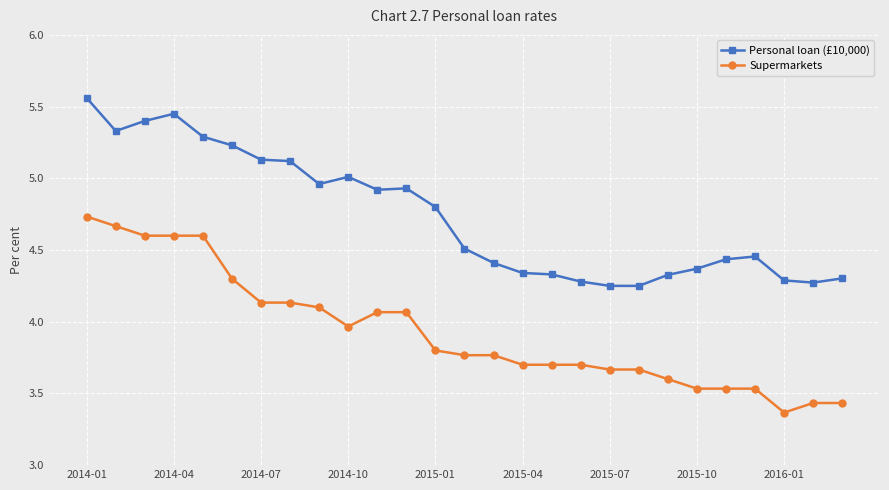

Which series has the largest total across all categories?

Personal loan (£10,000)